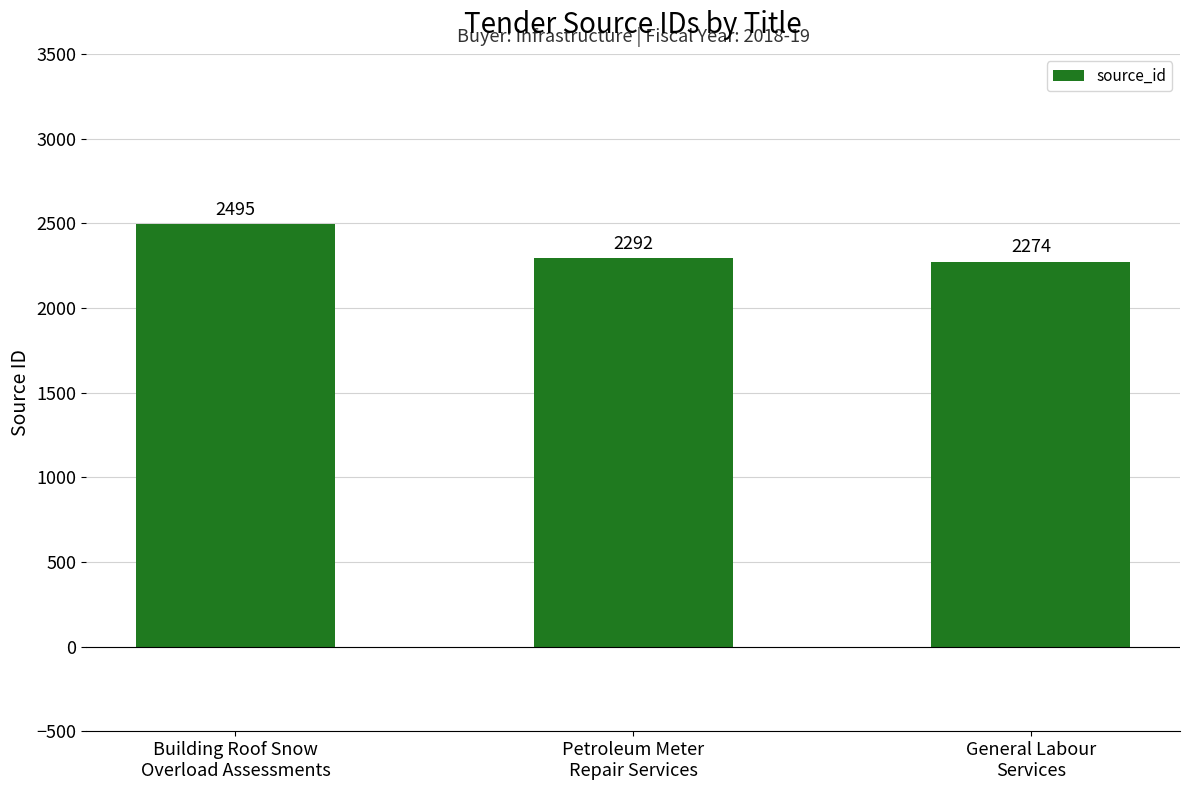

Reading left to right, what are all the values shown in this chart?

Building Roof Snow
Overload Assessments=2495	Petroleum Meter
Repair Services=2292	General Labour
Services=2274